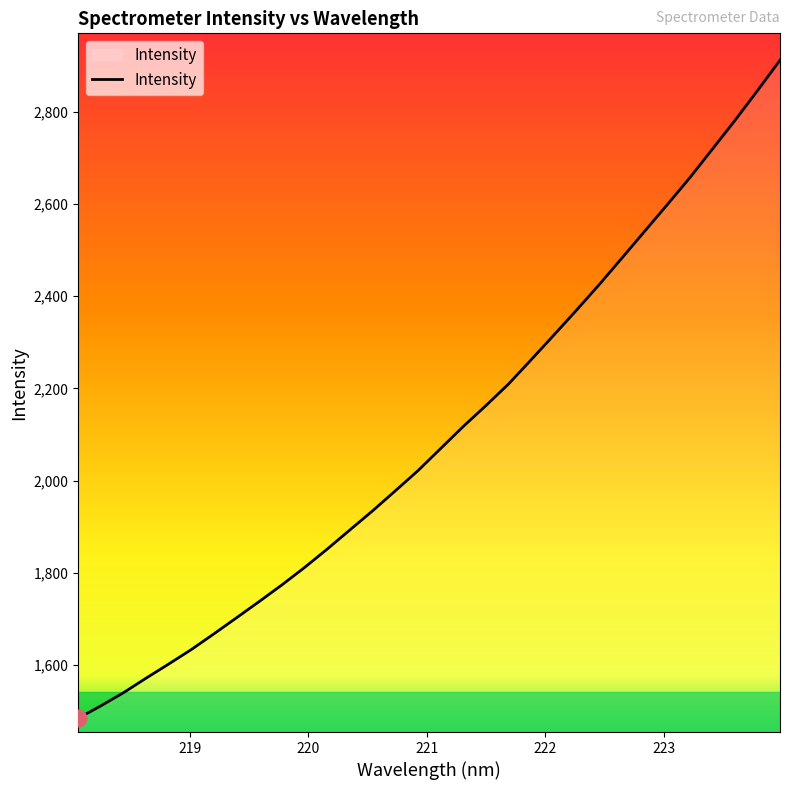

What is the minimum value shown in the chart?

1484.6